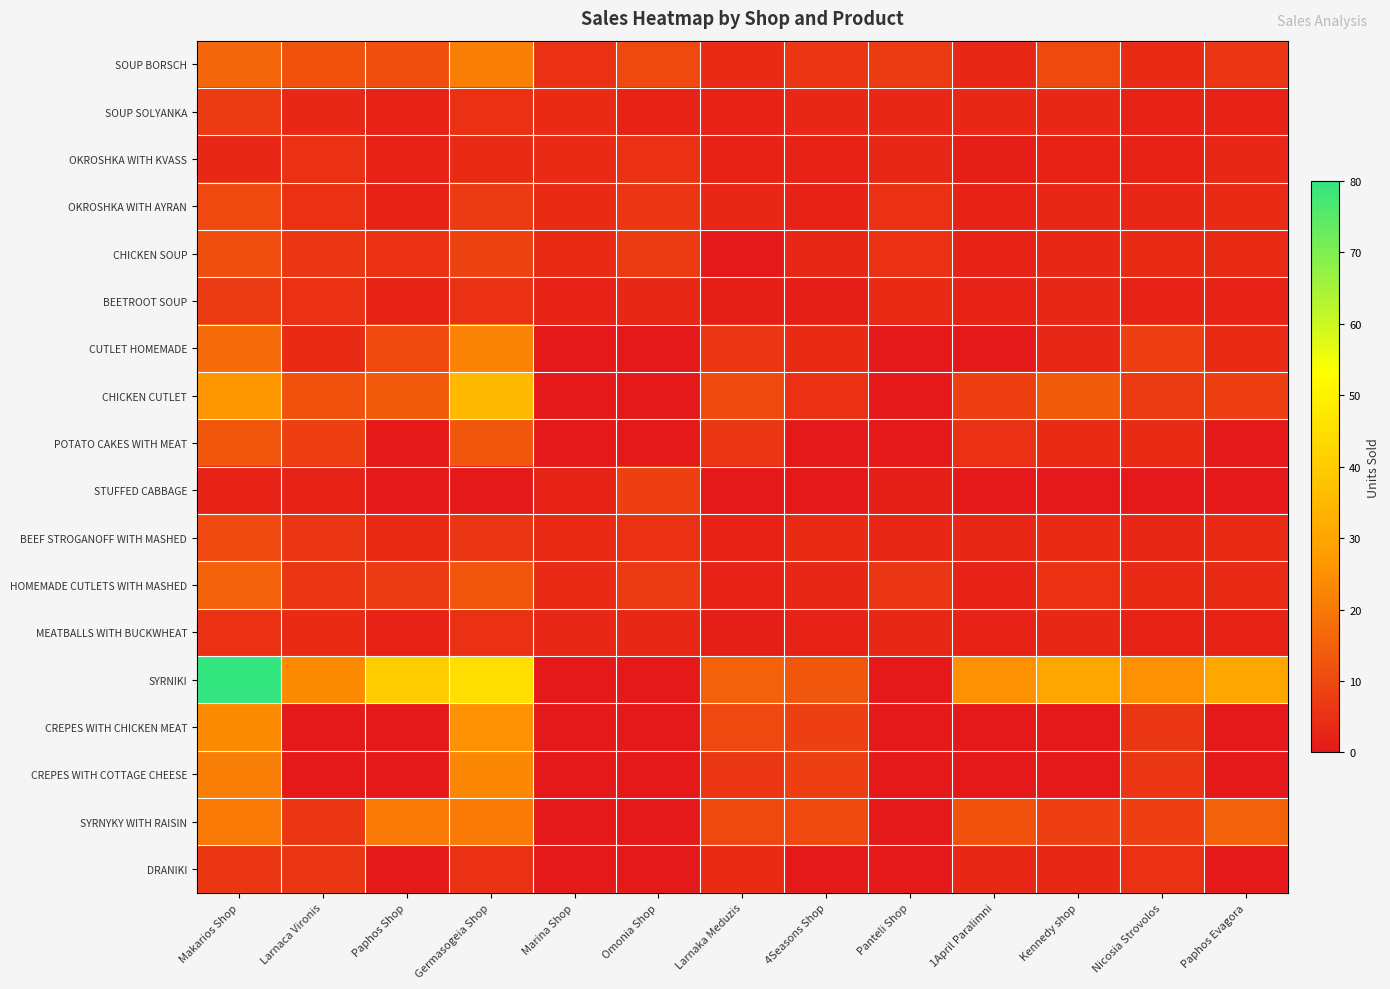

How many distinct data groups are displayed?

18